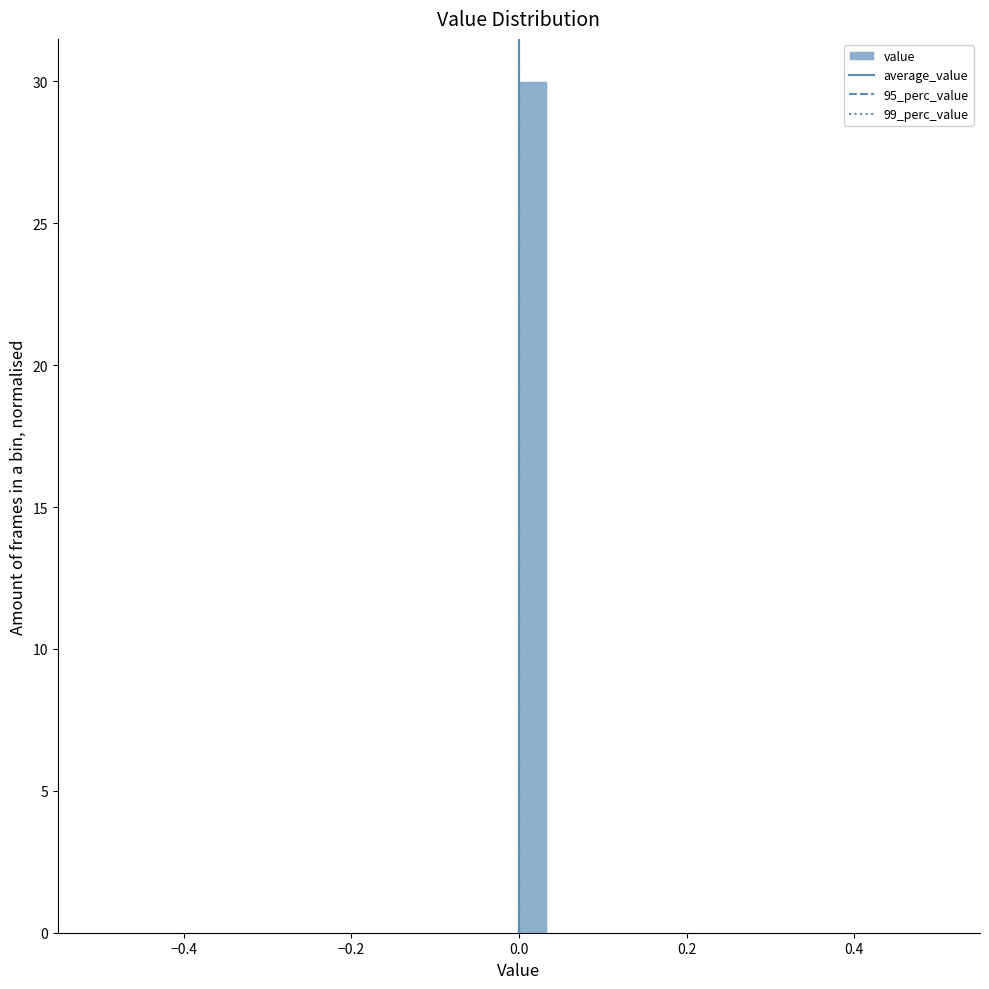

Read against the x-axis, roughly where is the centre of the tallest bar?

0.02